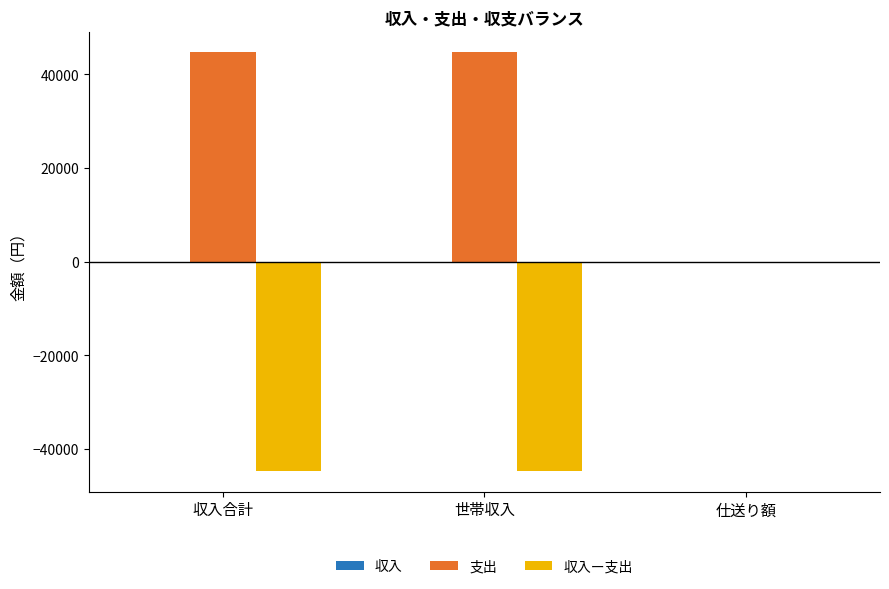

True or false: 収入ー支出 has a value of -65492 at 世帯収入.

False